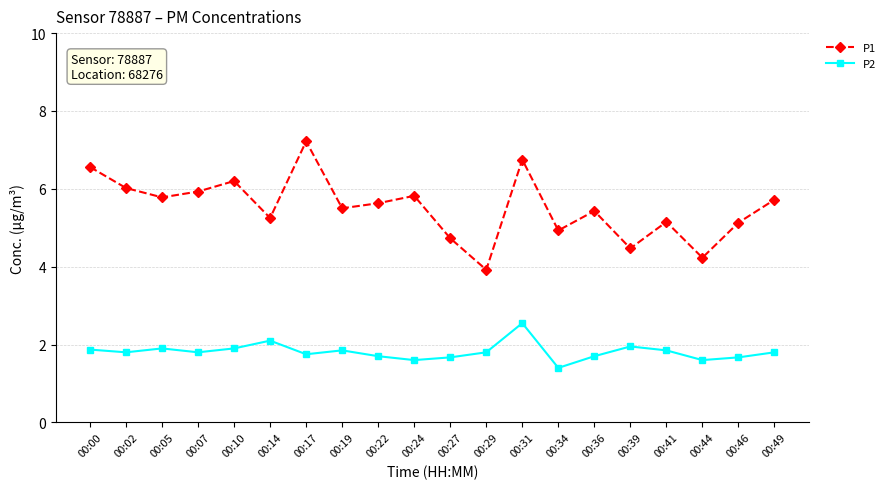

What is the value of the P1 point at the 18th from the left?

4.2